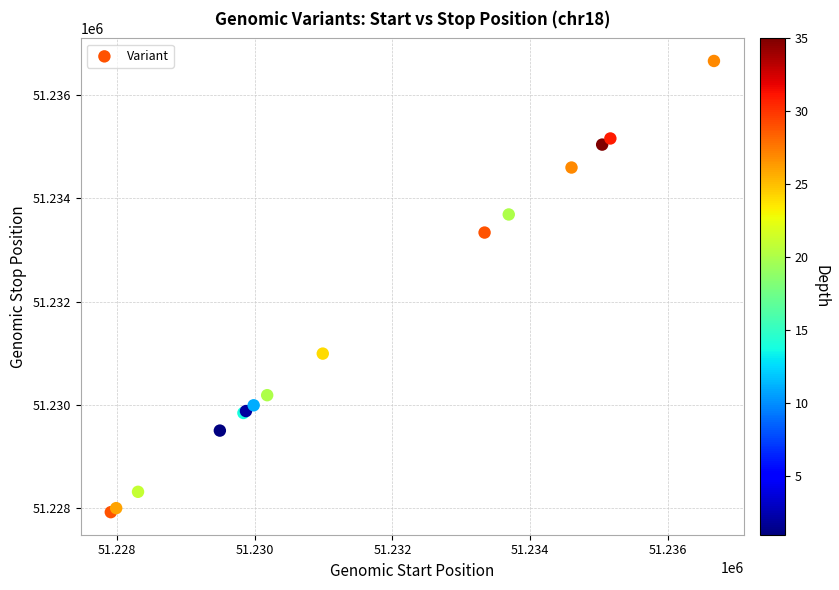

What Y value in the scatter plot is closest to 51232290?

51233338